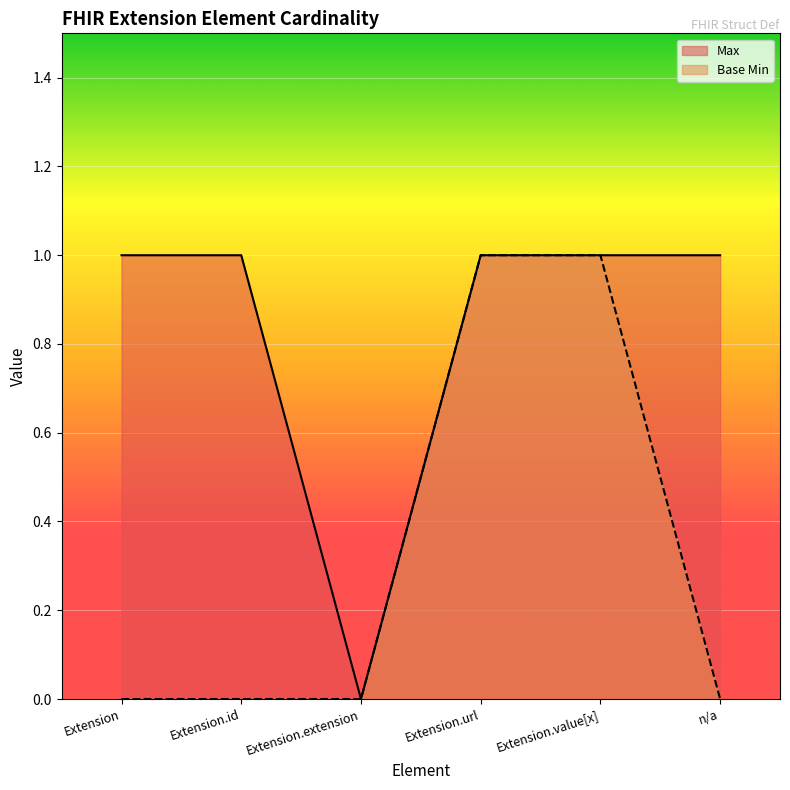

What is the spread (max minus min) of values at n/a?

1